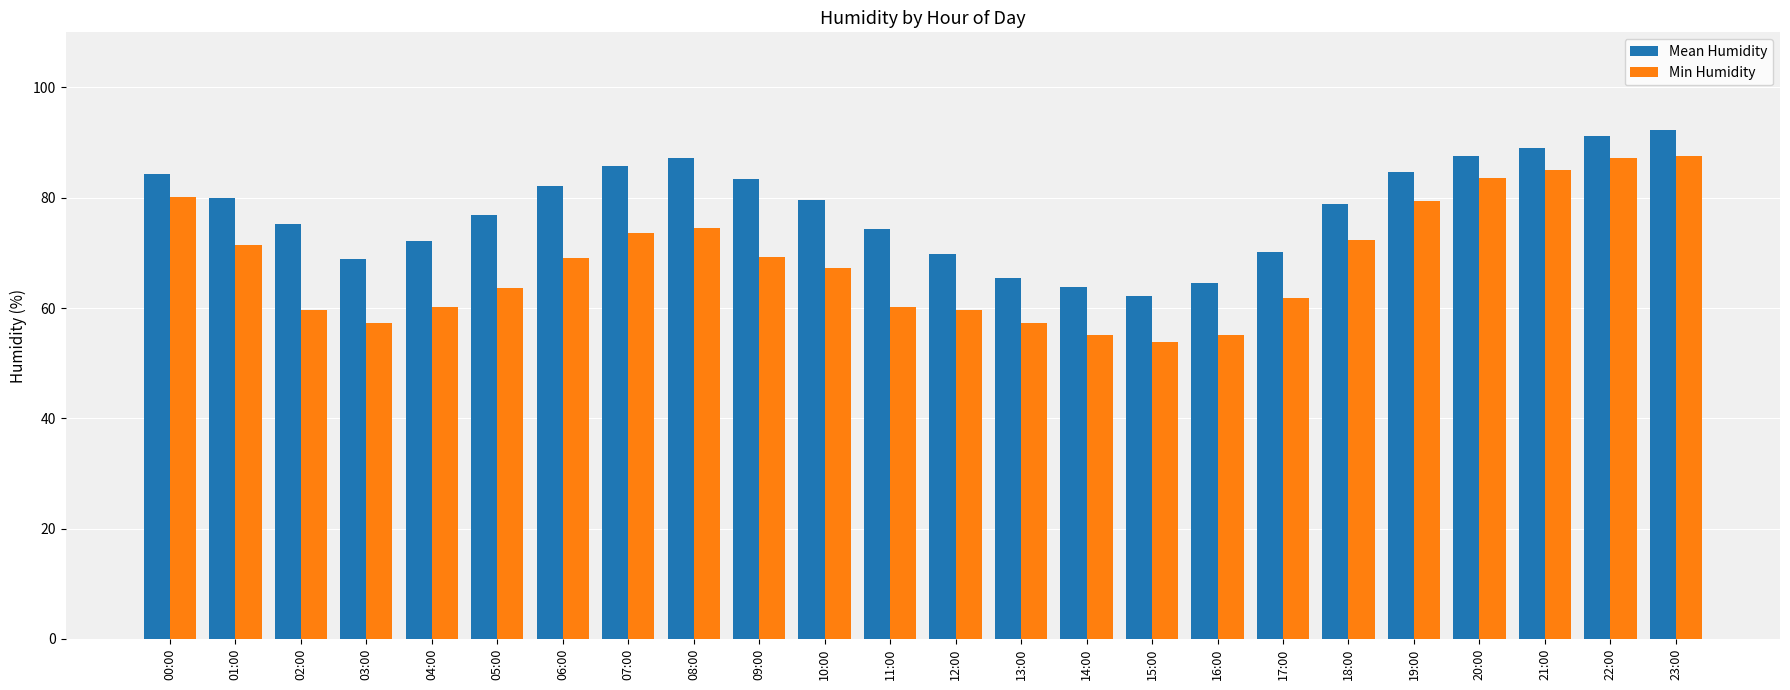

Which series has the largest total across all categories?

Mean Humidity